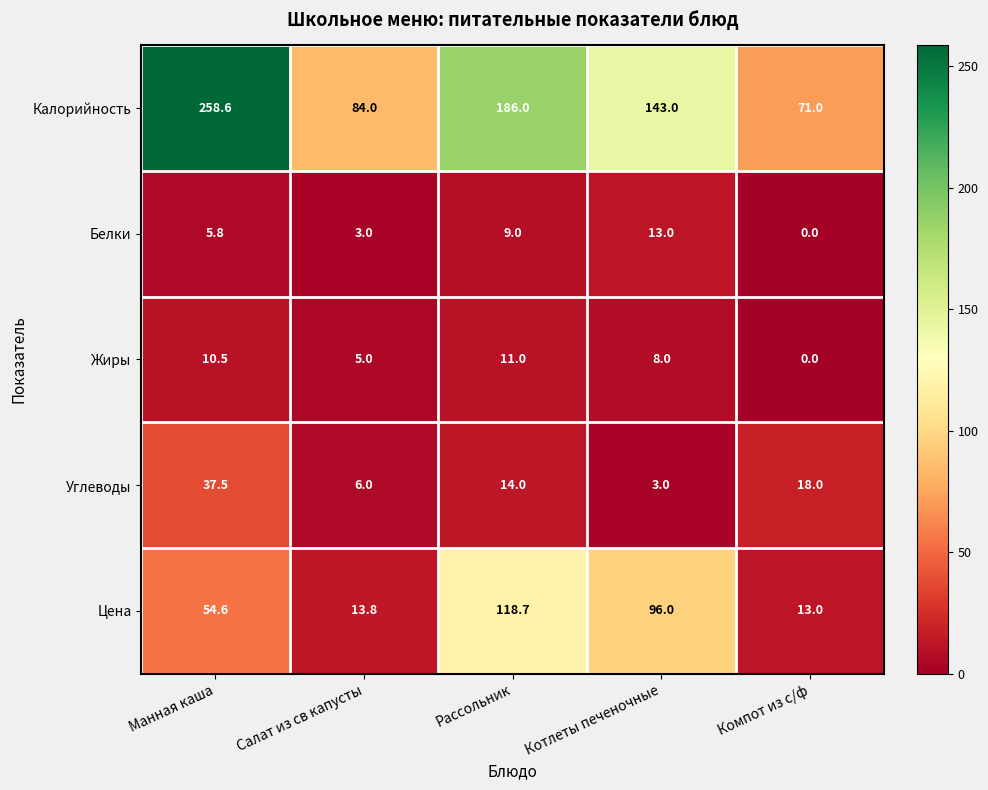

What is the average value of the Углеводы series?

15.7